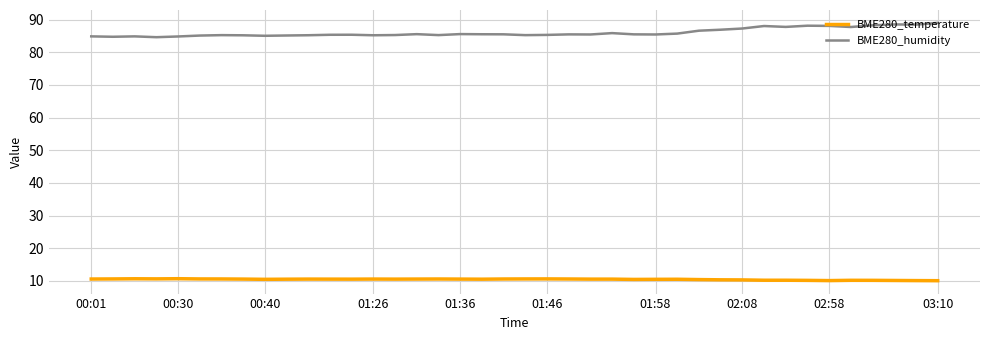

What is the minimum value shown in the chart?

10.1